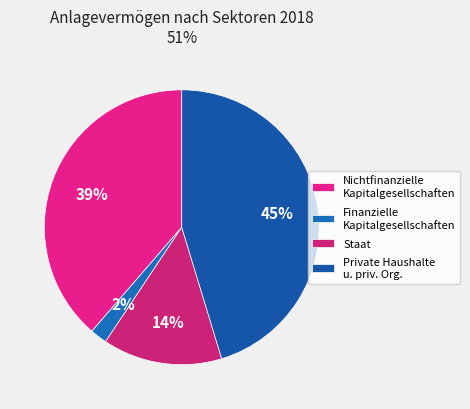

What is the smallest slice in the pie chart?

Finanzielle Kapitalgesellschaften